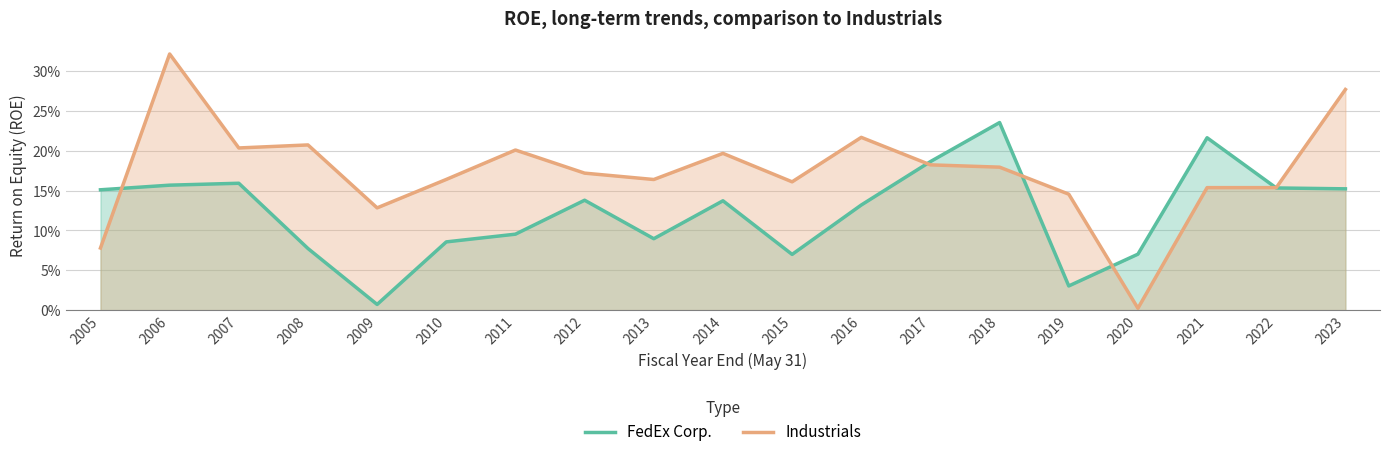

The FedEx Corp. series shows 0.3 at 2018. True or false?

False